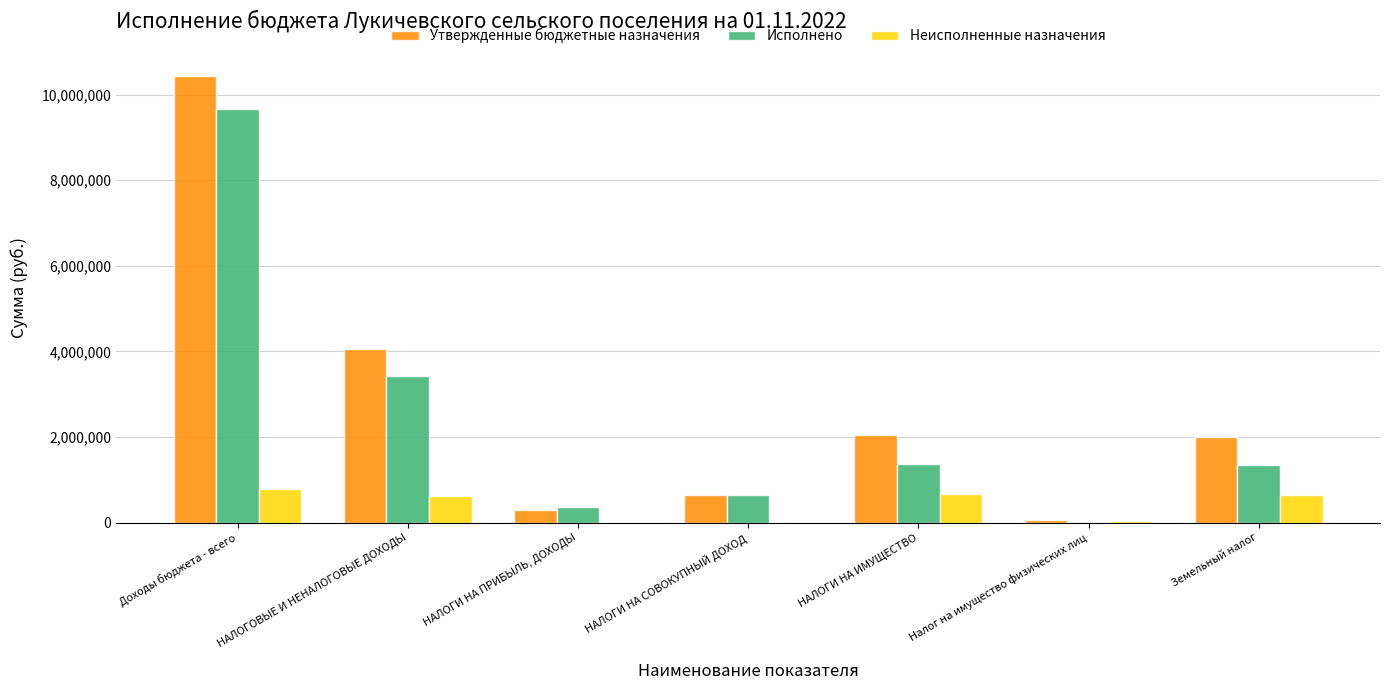

How many groups of bars are there?

7